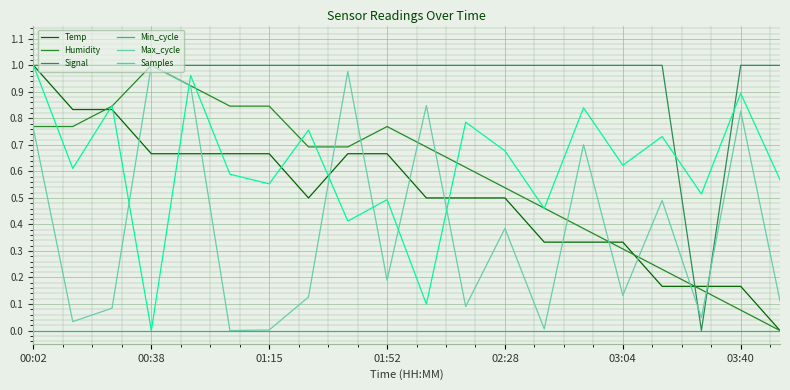

True or false: Min_cycle and Samples intersect in this chart.

False